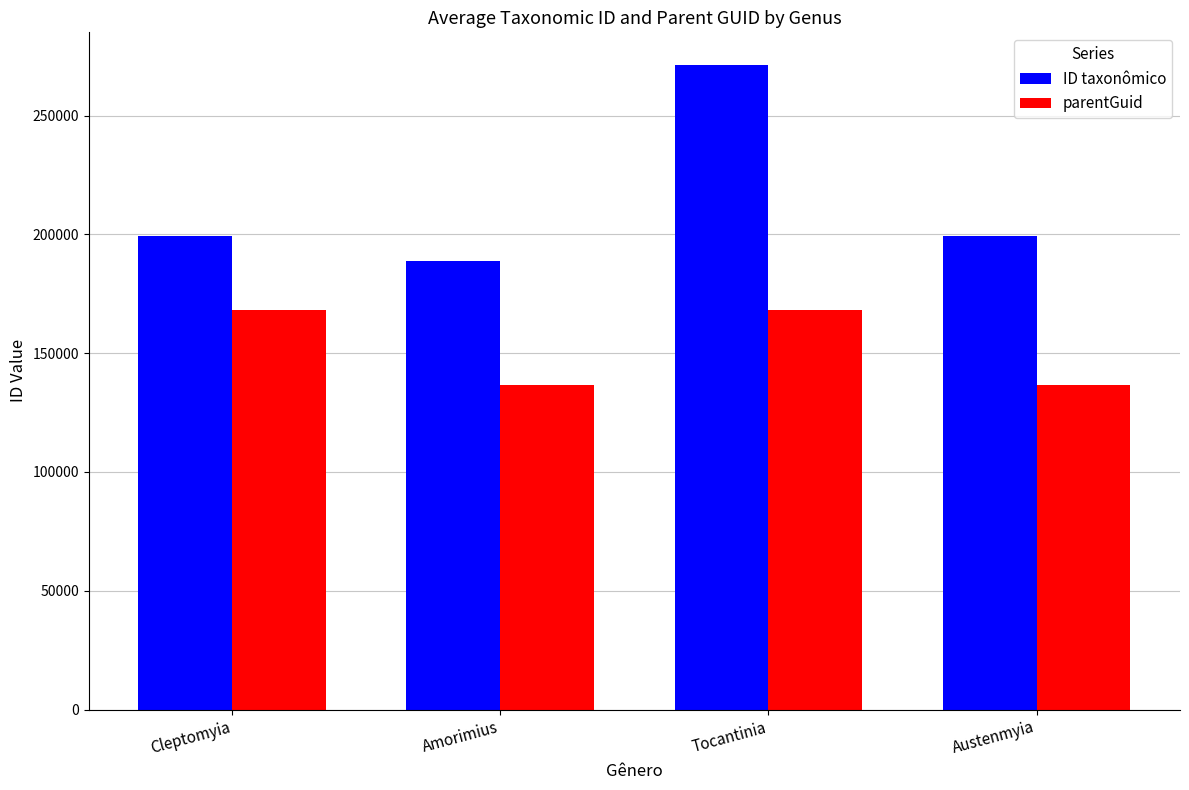

Between Cleptomyia and Austenmyia, which series saw the biggest shift?

parentGuid